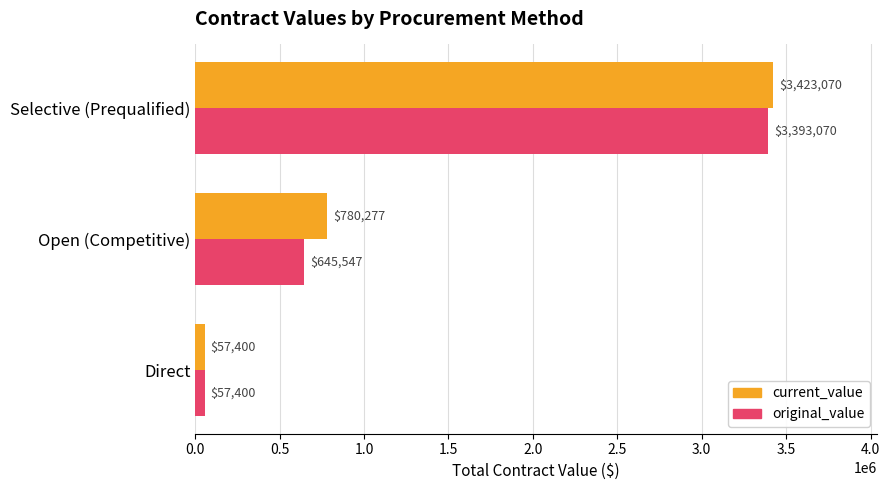

Which category has the highest value in the current_value series?

Selective (Prequalified)